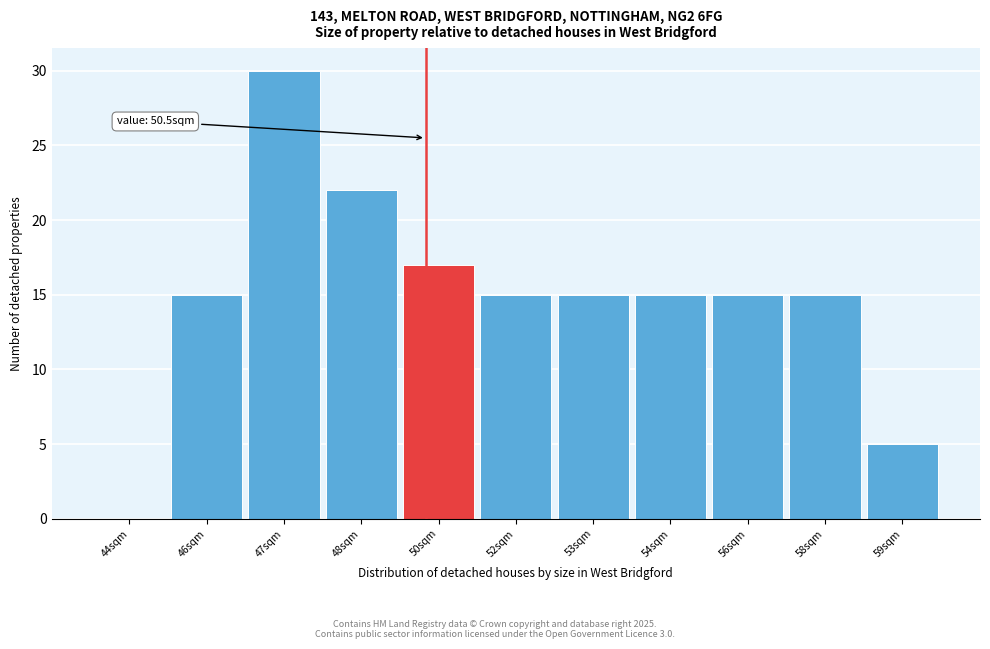

Reading left to right, transcribe all the data shown in this chart.

44sqm=0	46sqm=15	47sqm=30	48sqm=22	50sqm=17	52sqm=15	53sqm=15	54sqm=15	56sqm=15	58sqm=15	59sqm=5